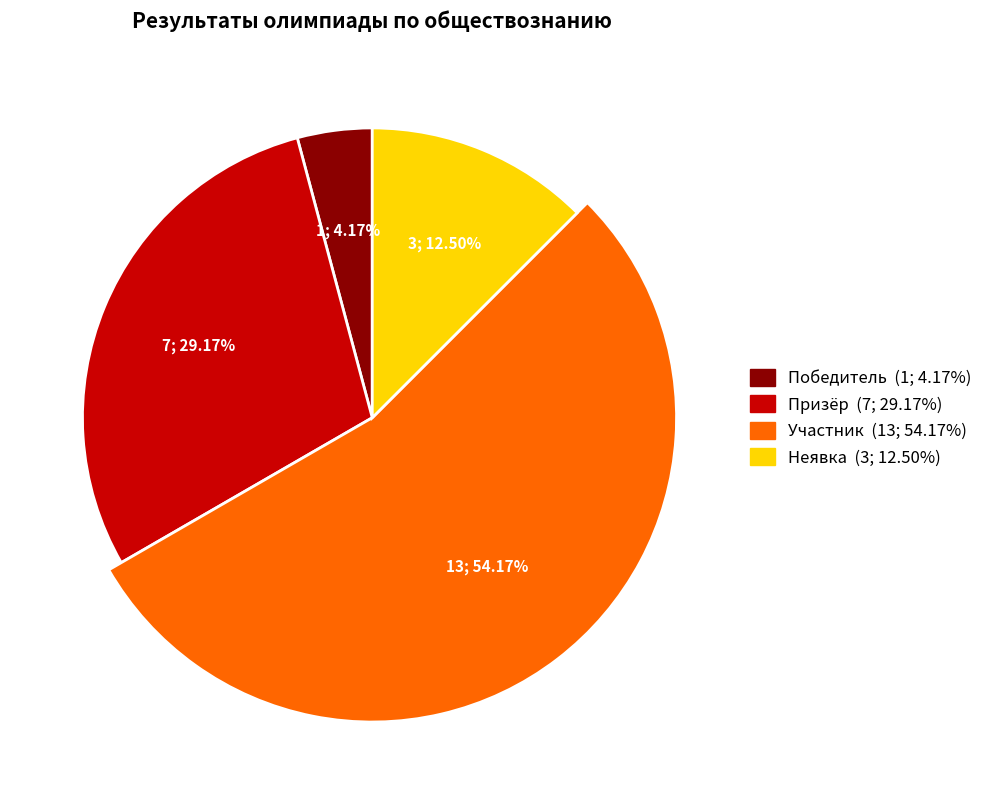

To the nearest percent, what percentage of the pie is Участник?

54%